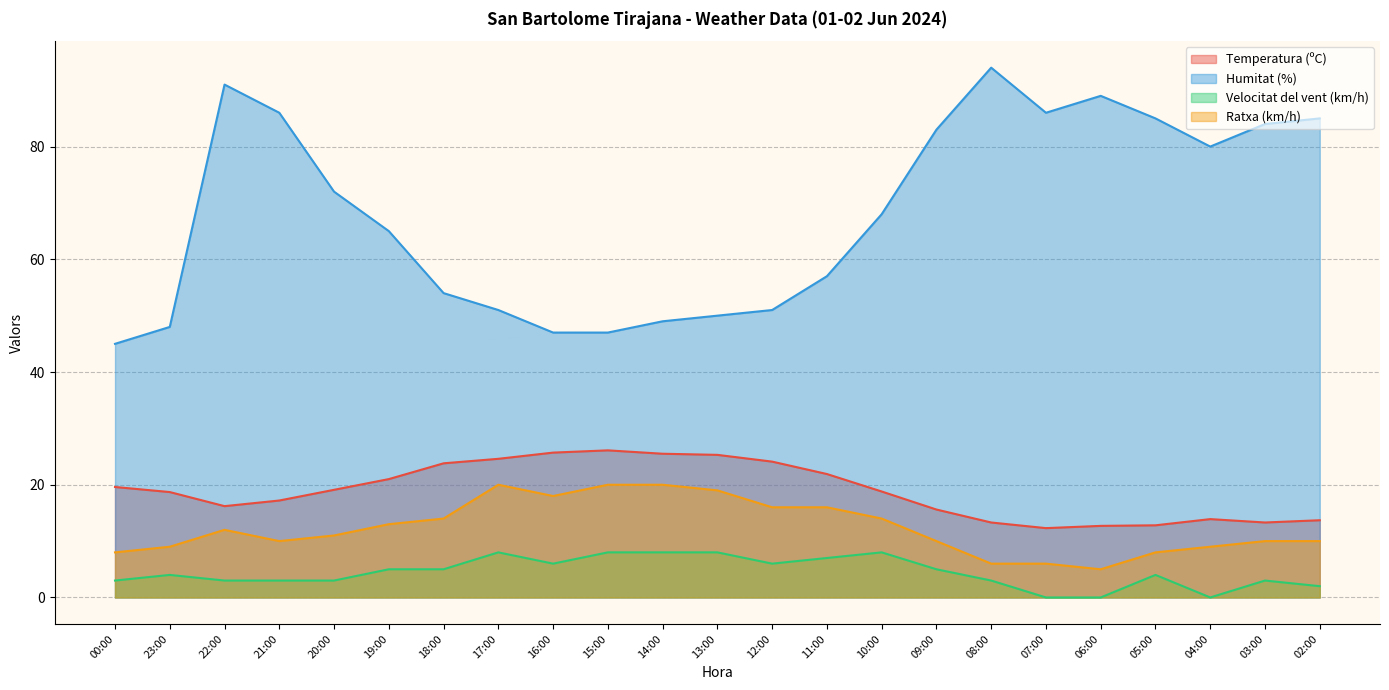

Reading left to right, transcribe all the data shown in this chart.

Temperatura (ºC): 00:00=19.6	23:00=18.7	22:00=16.2	21:00=17.2	20:00=19.1	19:00=21.0	18:00=23.8	17:00=24.6	16:00=25.7	15:00=26.1	14:00=25.5	13:00=25.3	12:00=24.1	11:00=21.9	10:00=18.8	09:00=15.6	08:00=13.3	07:00=12.3	06:00=12.7	05:00=12.8	04:00=13.9	03:00=13.3	02:00=13.7
Humitat (%): 00:00=45.0	23:00=48.0	22:00=91.0	21:00=86.0	20:00=72.0	19:00=65.0	18:00=54.0	17:00=51.0	16:00=47.0	15:00=47.0	14:00=49.0	13:00=50.0	12:00=51.0	11:00=57.0	10:00=68.0	09:00=83.0	08:00=94.0	07:00=86.0	06:00=89.0	05:00=85.0	04:00=80.0	03:00=84.0	02:00=85.0
Velocitat del vent (km/h): 00:00=3.0	23:00=4.0	22:00=3.0	21:00=3.0	20:00=3.0	19:00=5.0	18:00=5.0	17:00=8.0	16:00=6.0	15:00=8.0	14:00=8.0	13:00=8.0	12:00=6.0	11:00=7.0	10:00=8.0	09:00=5.0	08:00=3.0	07:00=0.0	06:00=0.0	05:00=4.0	04:00=0.0	03:00=3.0	02:00=2.0
Ratxa (km/h): 00:00=8.0	23:00=9.0	22:00=12.0	21:00=10.0	20:00=11.0	19:00=13.0	18:00=14.0	17:00=20.0	16:00=18.0	15:00=20.0	14:00=20.0	13:00=19.0	12:00=16.0	11:00=16.0	10:00=14.0	09:00=10.0	08:00=6.0	07:00=6.0	06:00=5.0	05:00=8.0	04:00=9.0	03:00=10.0	02:00=10.0